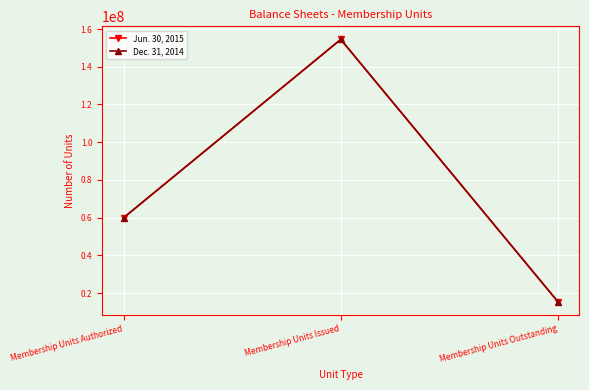

What is the value of the Dec. 31, 2014 point at the 2nd from the left?

154490480